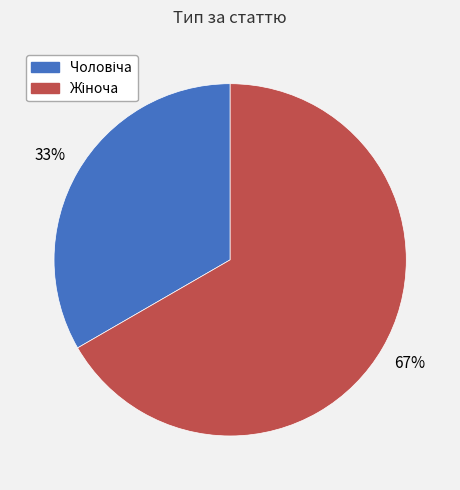

Does any single category account for the majority?

Yes